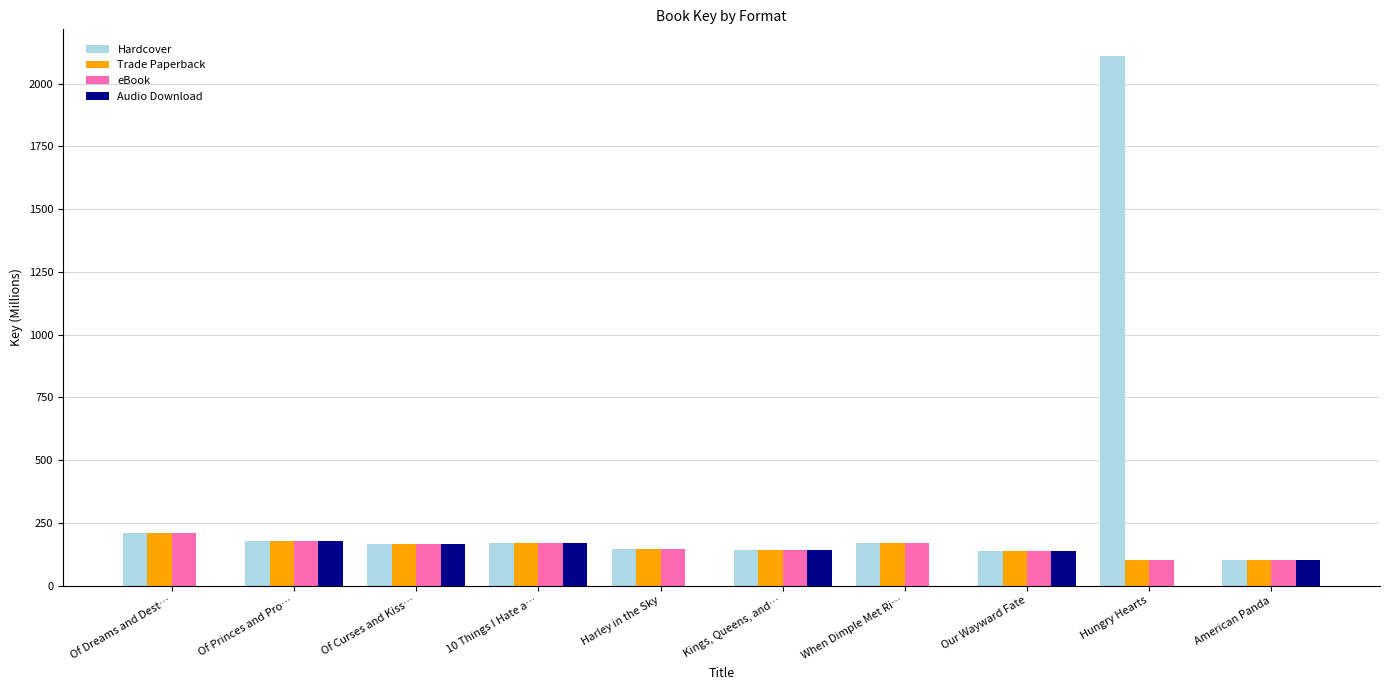

What is the maximum value shown in the chart?

2110.7